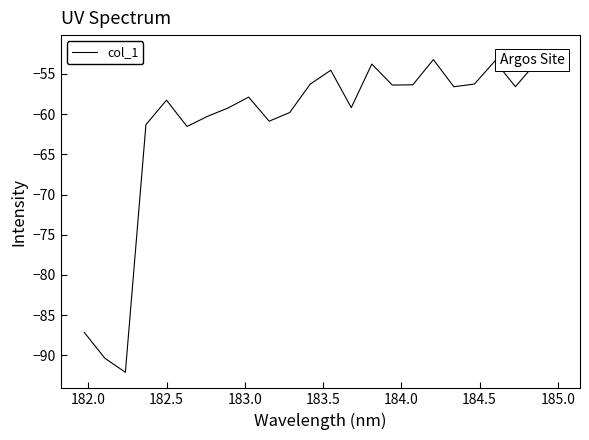

What is the smallest value displayed?

-92.1